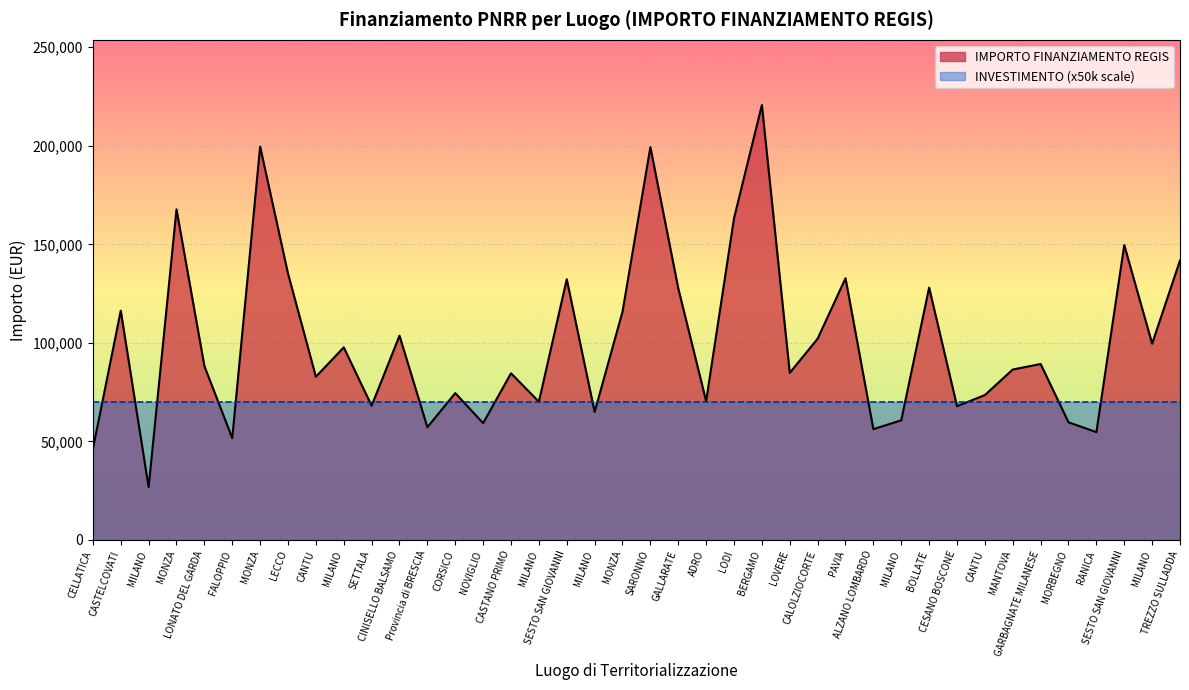

At which label does the data first exceed 88213?

CASTELCOVATI